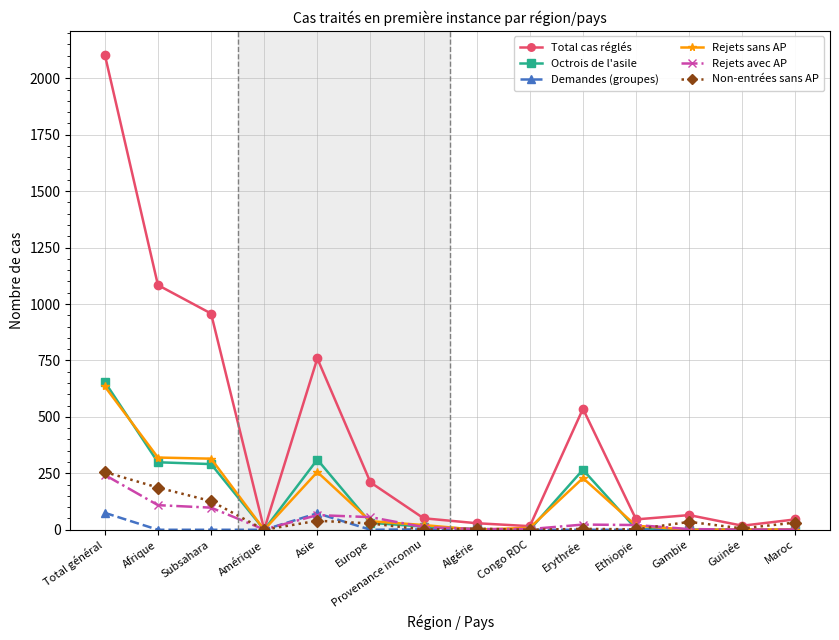

True or false: Demandes (groupes) has more than 0 points higher than both neighbors.

True